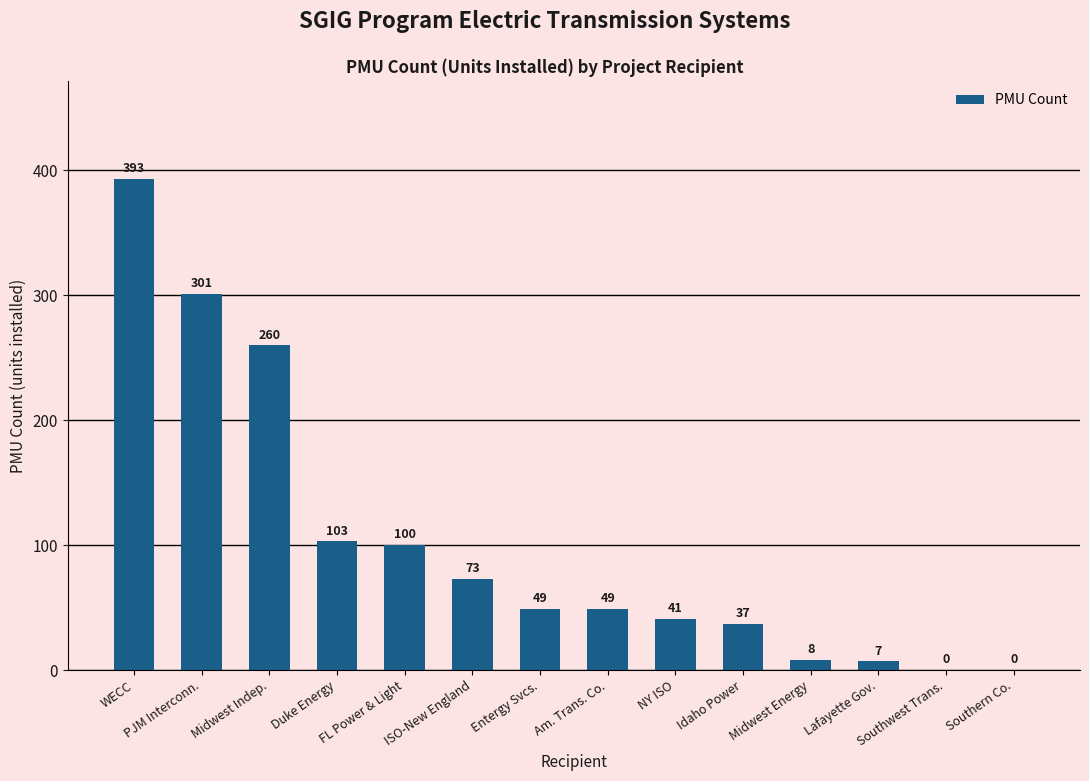

Reading left to right, extract all data points from this chart.

WECC=393	PJM Interconn.=301	Midwest Indep.=260	Duke Energy=103	FL Power & Light=100	ISO-New England=73	Entergy Svcs.=49	Am. Trans. Co.=49	NY ISO=41	Idaho Power=37	Midwest Energy=8	Lafayette Gov.=7	Southwest Trans.=0	Southern Co.=0